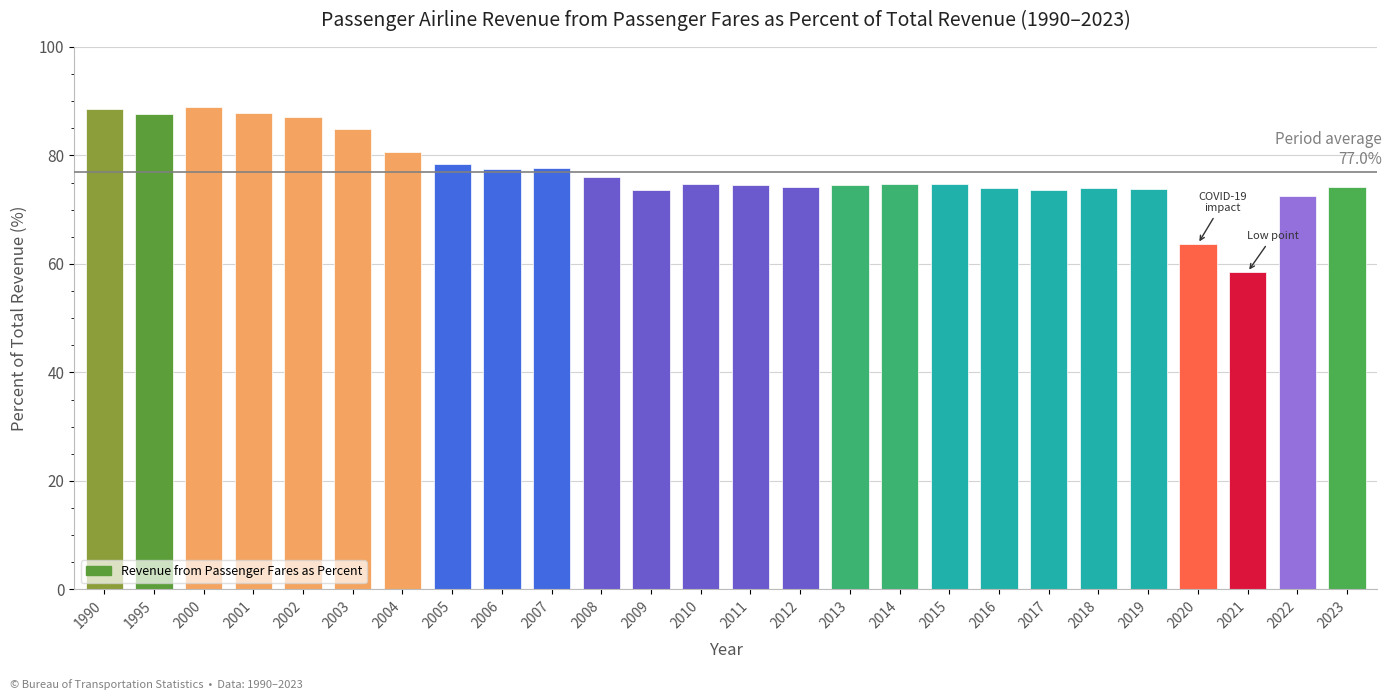

Between 2007 and 2009, which is larger?

2007